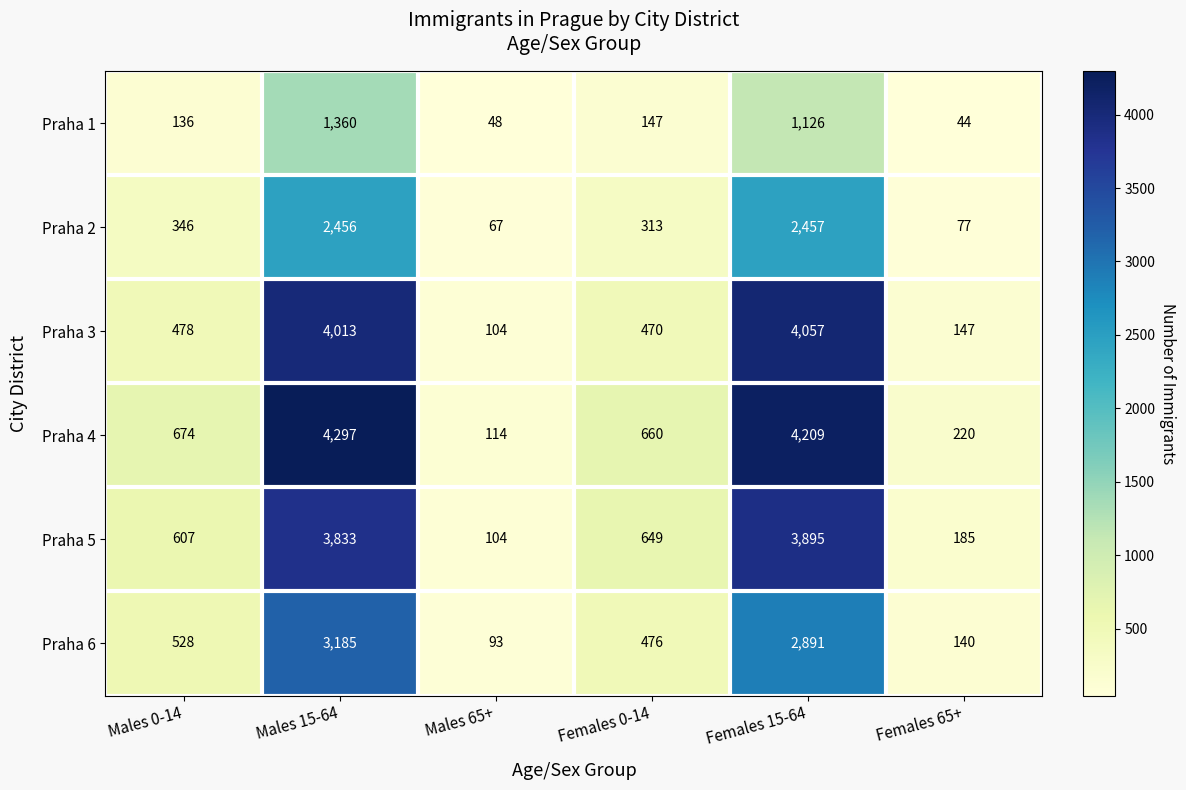

What is the average value of the Praha 1 series?

477